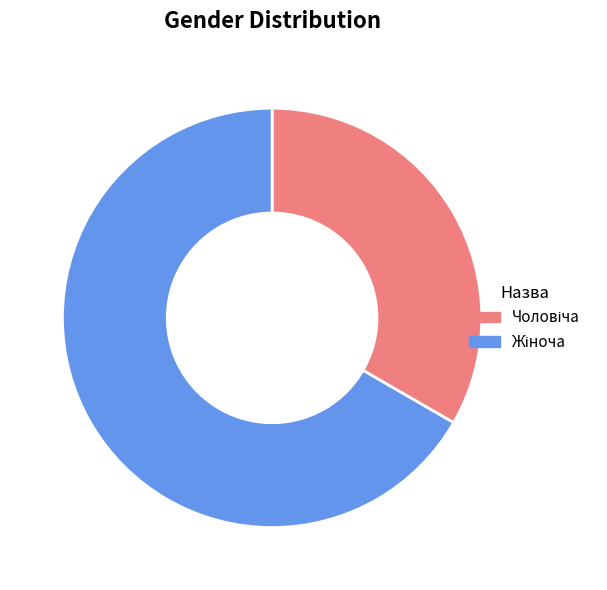

Is there a majority slice in this chart?

Yes